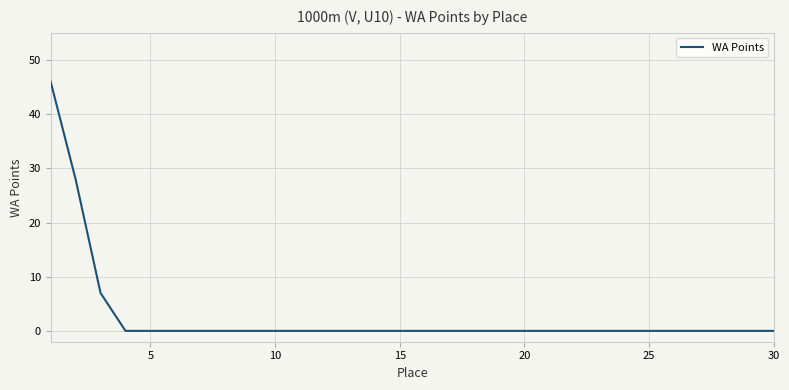

What is the greatest value displayed?

46